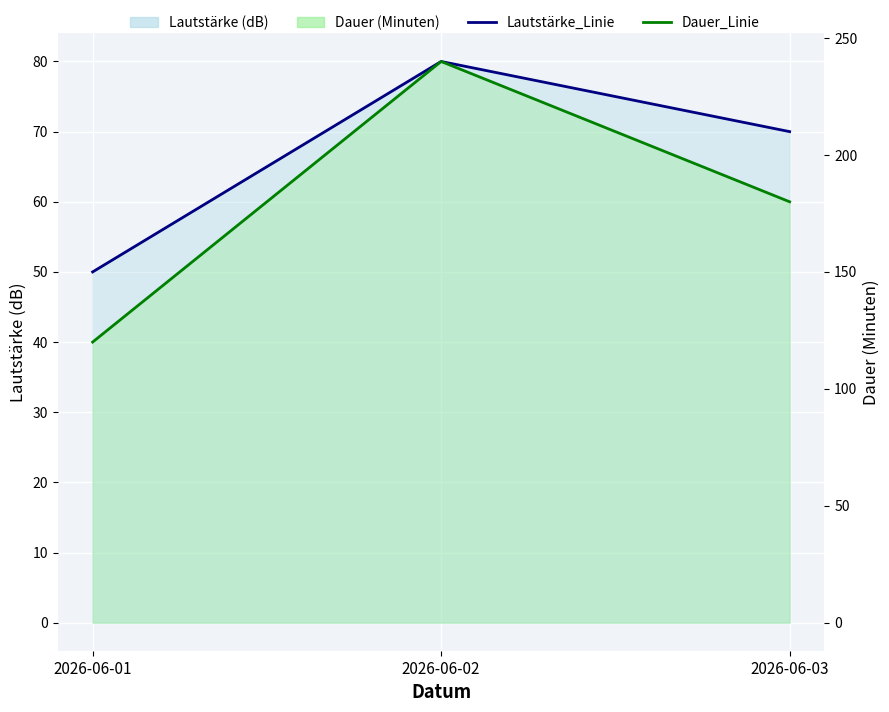

Reading left to right, list all the values displayed in this chart.

Lautstärke_Linie: 50	80	70
Dauer_Linie: 120	240	180